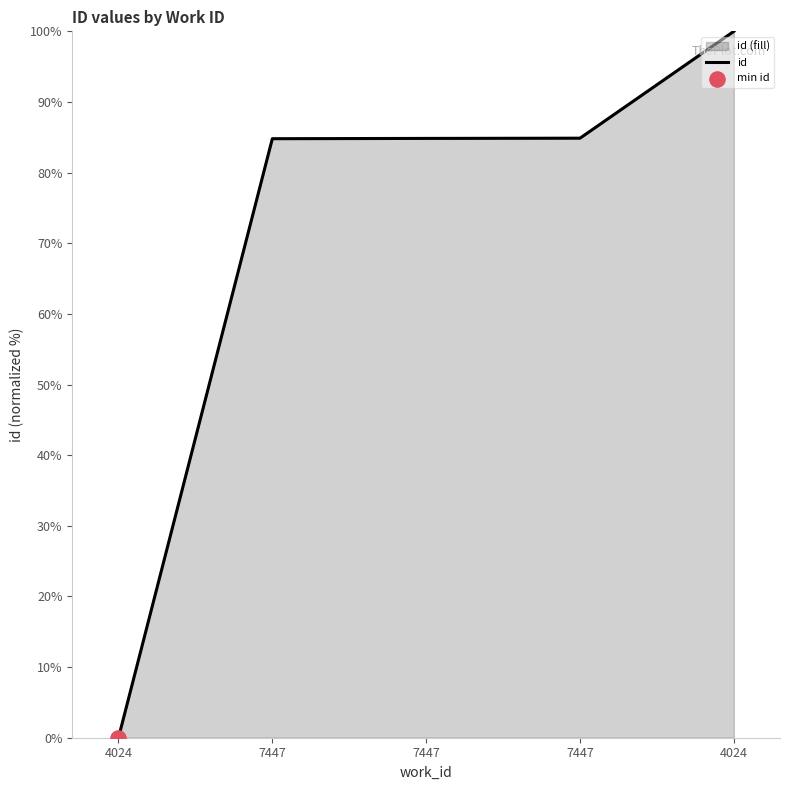

What is the change in value from 4024 to 7447?

+84.9